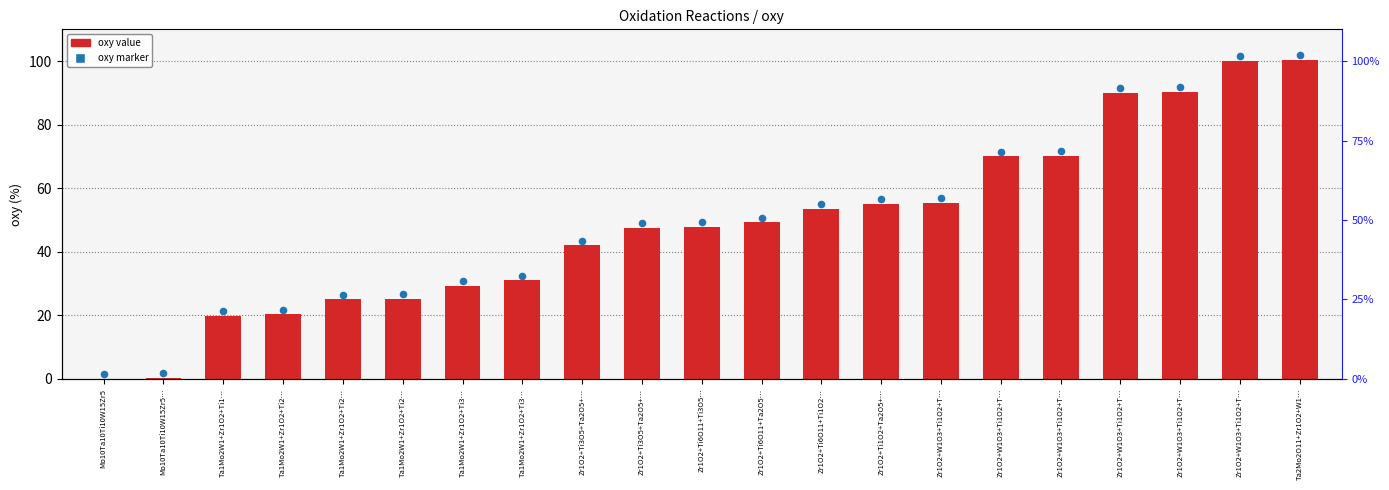

Which series has the widest spread of Y values?

oxy value